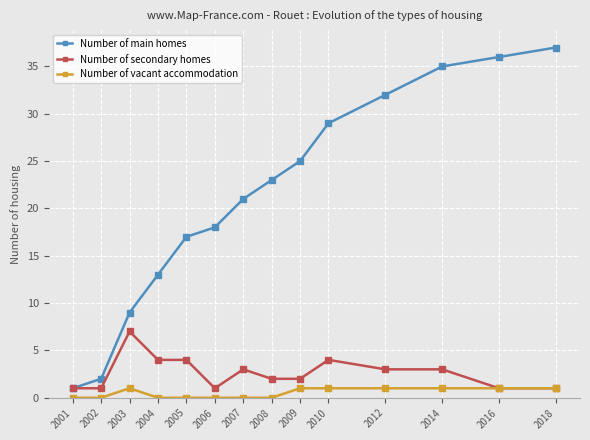

Which series has the widest spread of values?

Number of main homes